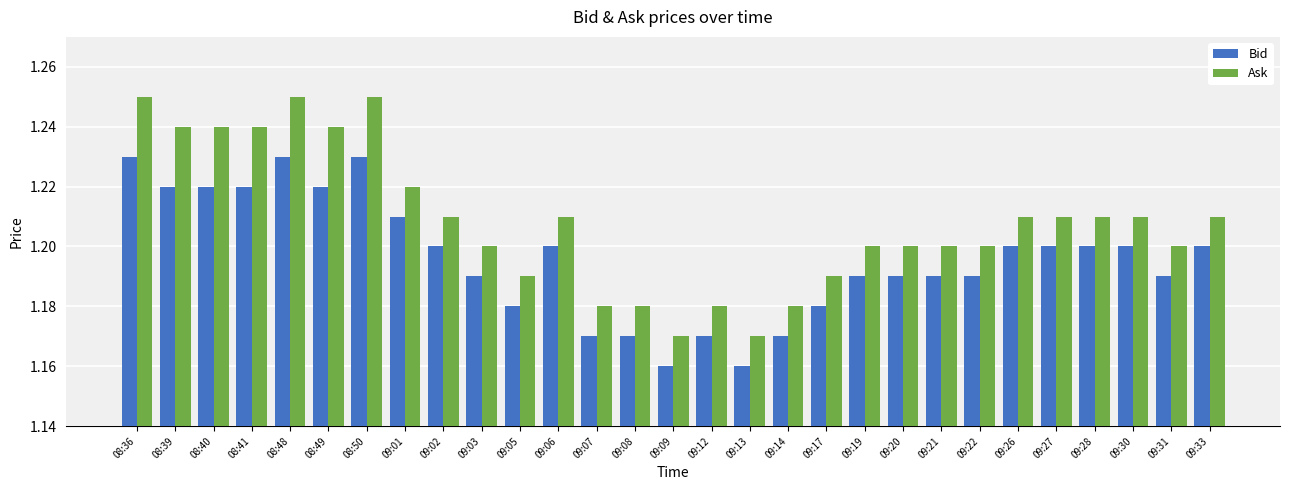

List the series in order of their peak value, lowest first.

Bid, Ask